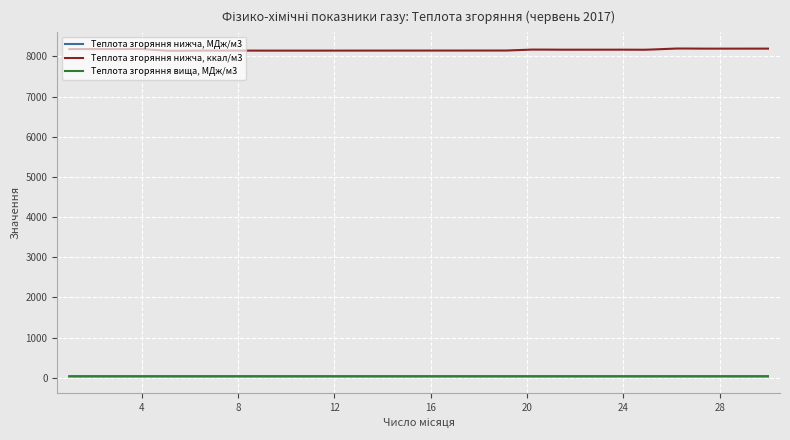

True or false: Теплота згоряння нижча, ккал/м3 and Теплота згоряння вища, МДж/м3 intersect in this chart.

False